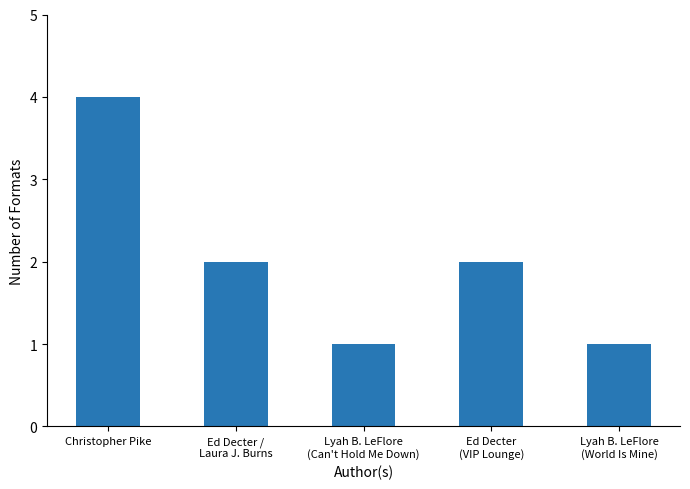

What is the approximate value at Ed Decter /
Laura J. Burns?

2